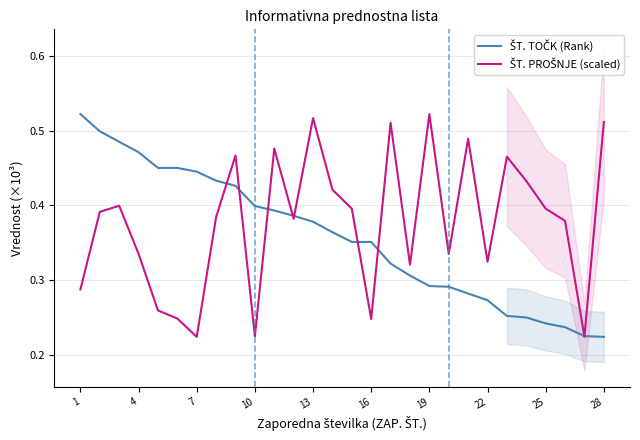

What is the value of the ŠT. PROŠNJE (scaled) point at the 27th from the left?

0.2